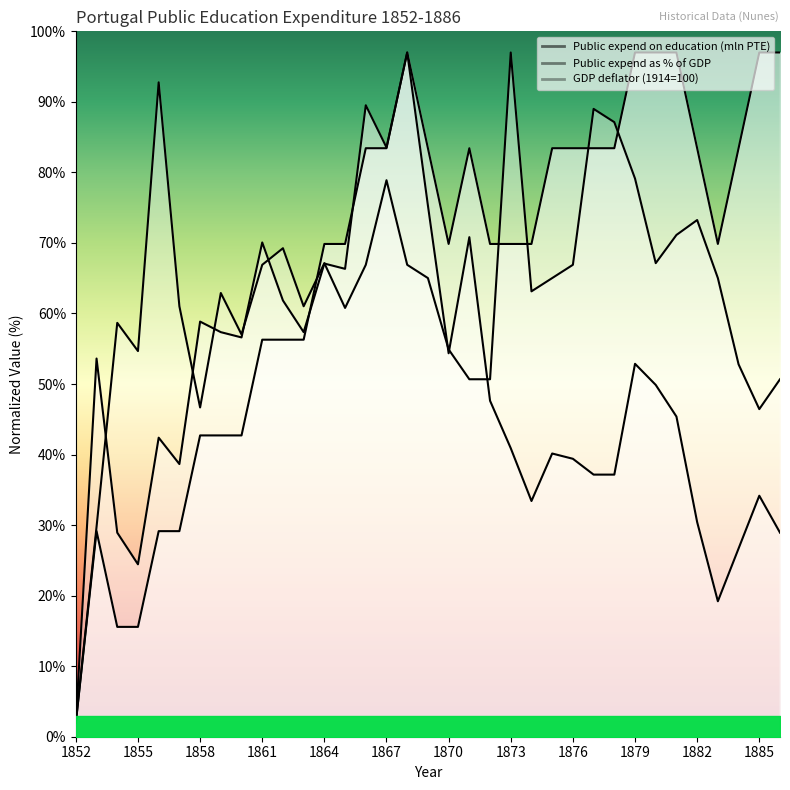

What is the difference between the Public expend on education (mln PTE) values at 1874 and 1884?

13.6